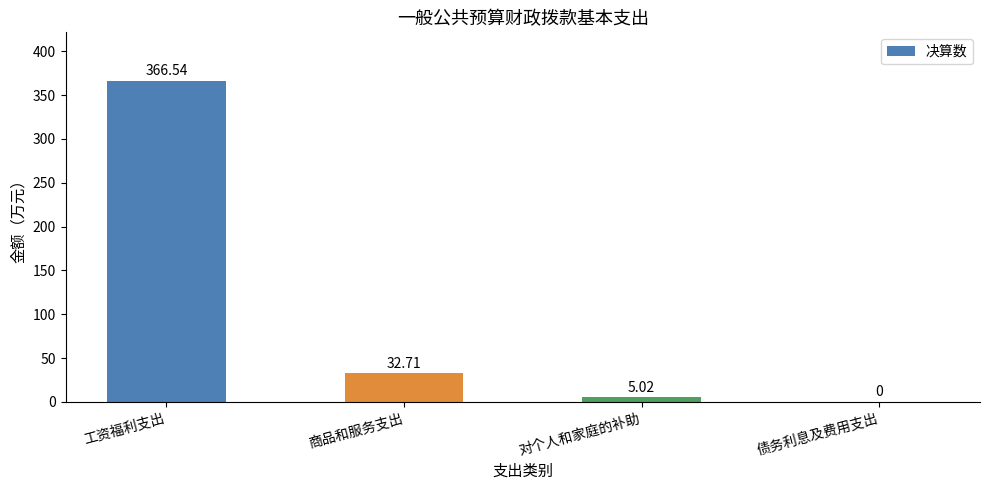

Where does the data first go above 32?

工资福利支出